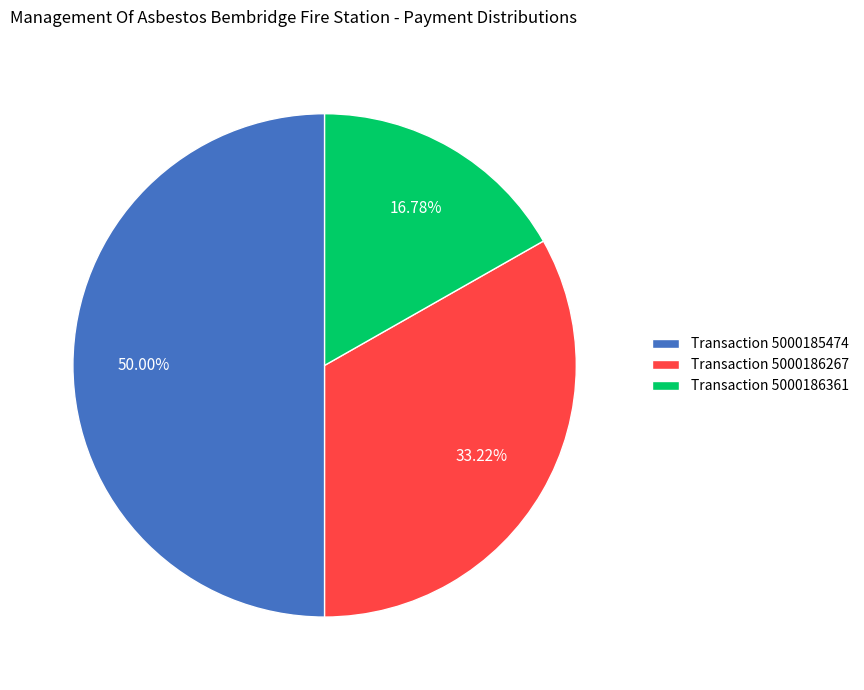

How many segments does this pie chart have?

3